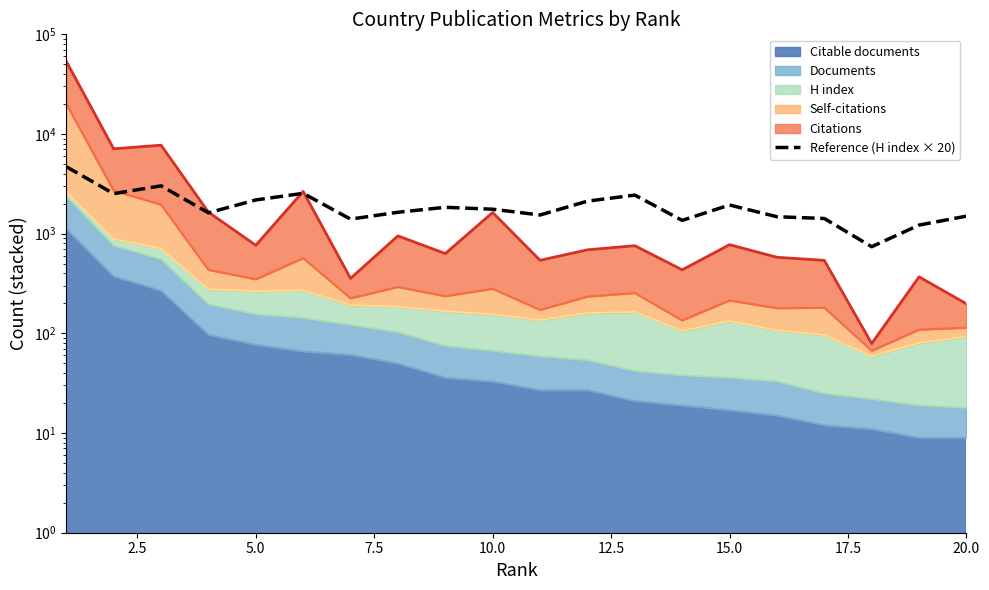

How many lines are shown in the chart?

1